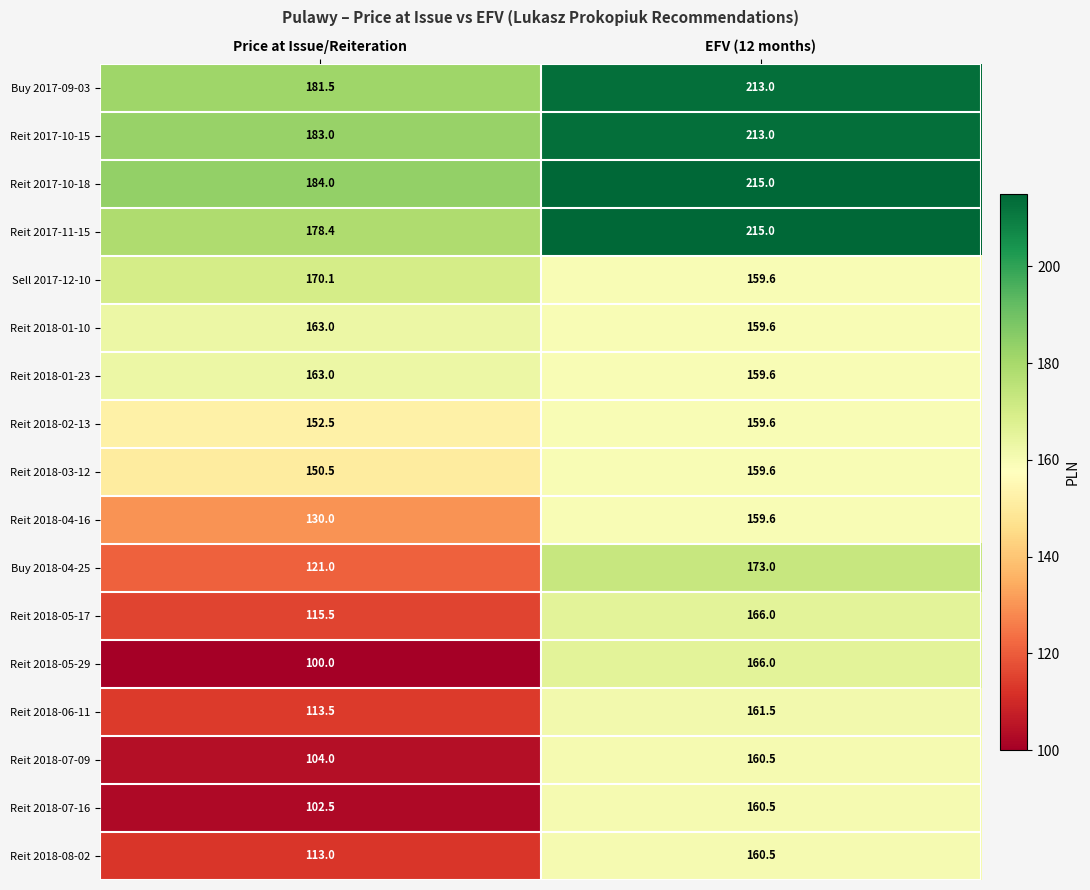

What is the greatest value displayed?

215.0